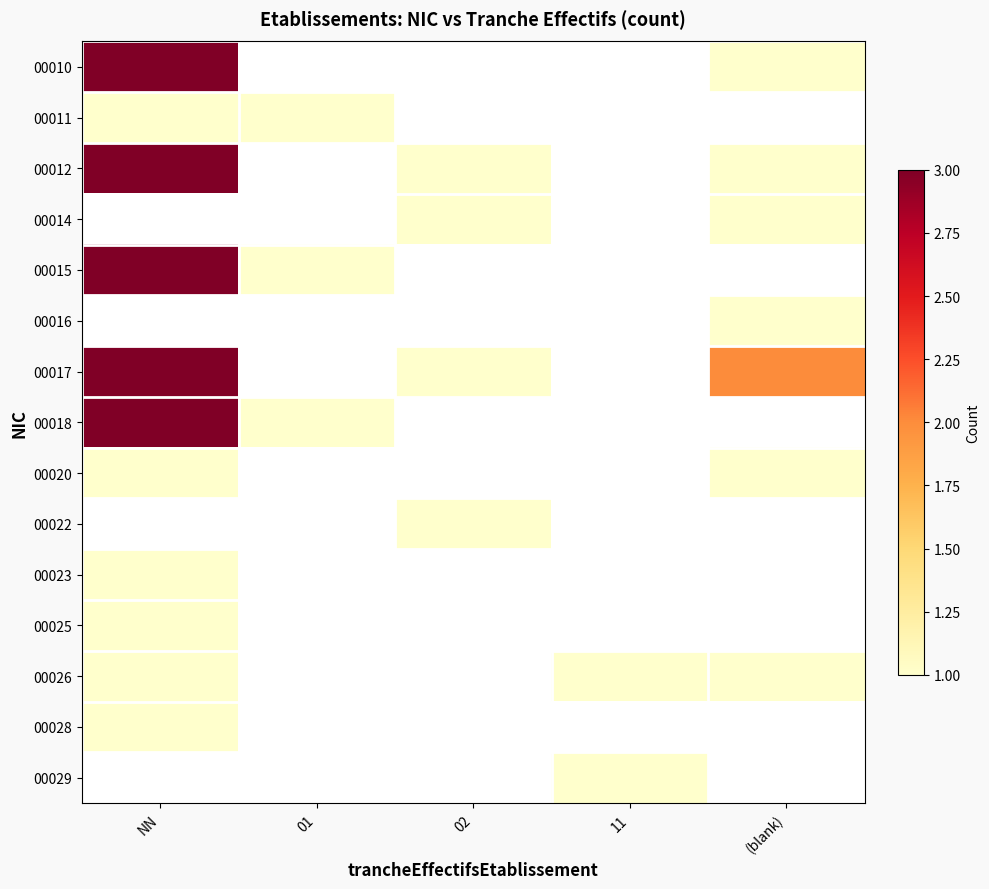

Which label corresponds to the largest value in the chart?

NN